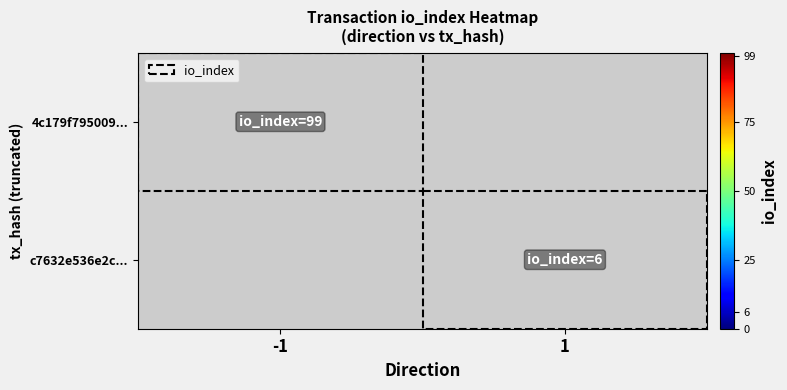

Rank the series at -1 from highest to lowest value.

4c179f795009..., c7632e536e2c...